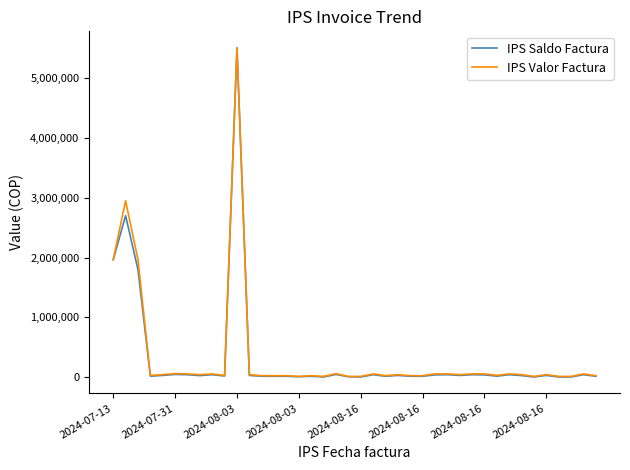

What is the maximum value for IPS Saldo Factura?

5500096